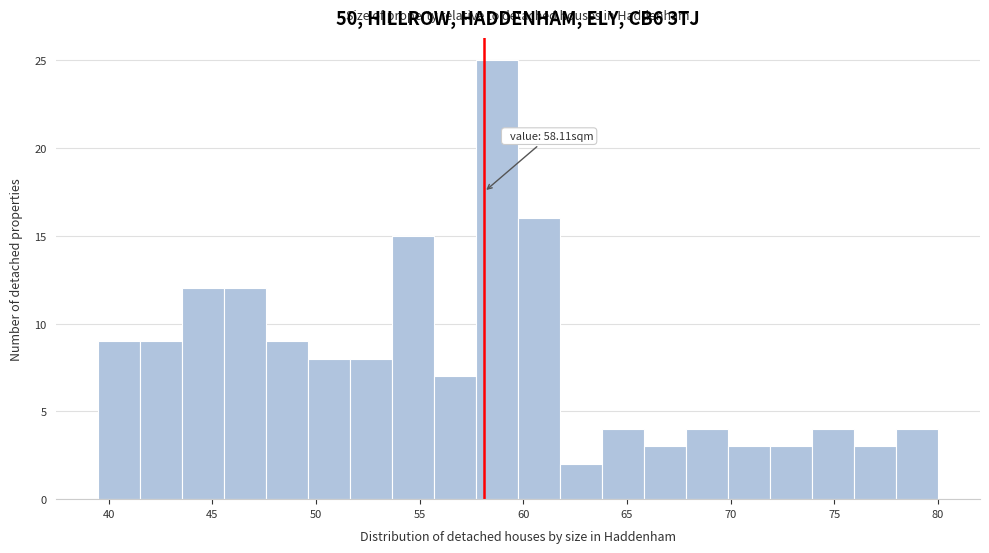

Over which range of the x-axis is the bar tallest?

57.5 to 60.0